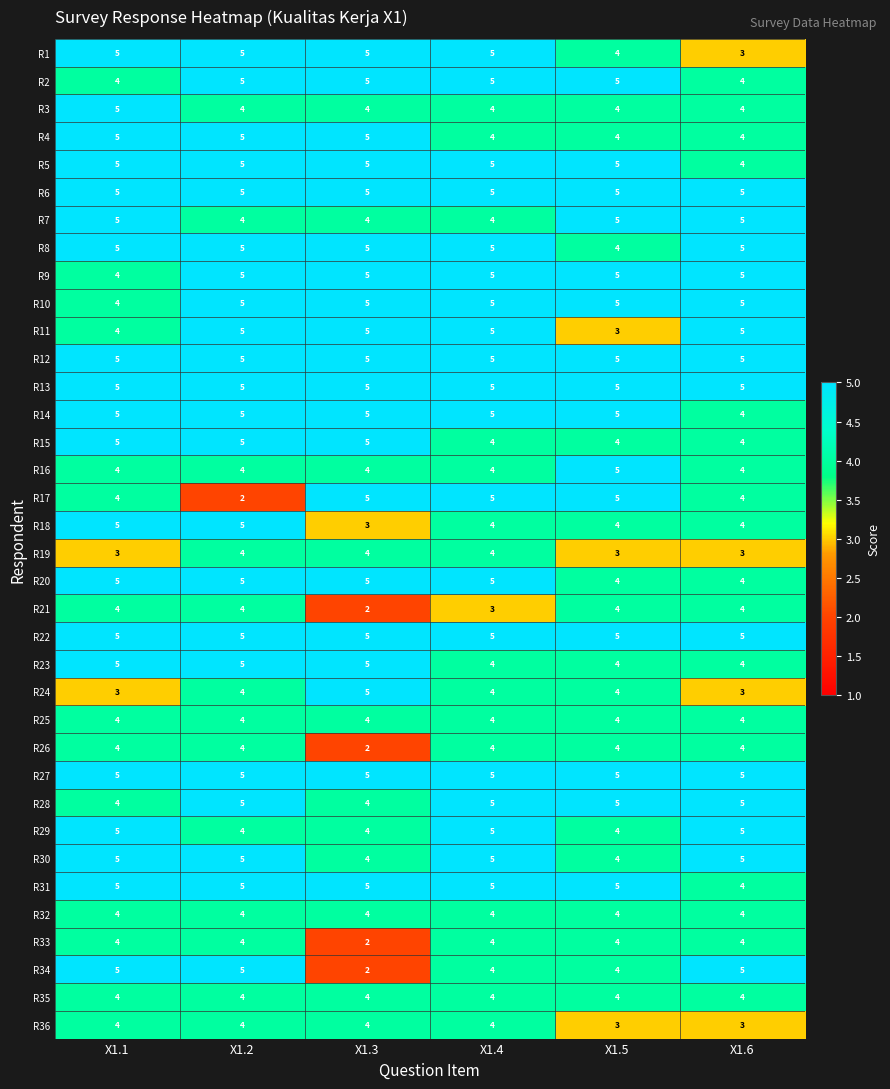

At which category is the sum across all series the highest?

X1.2